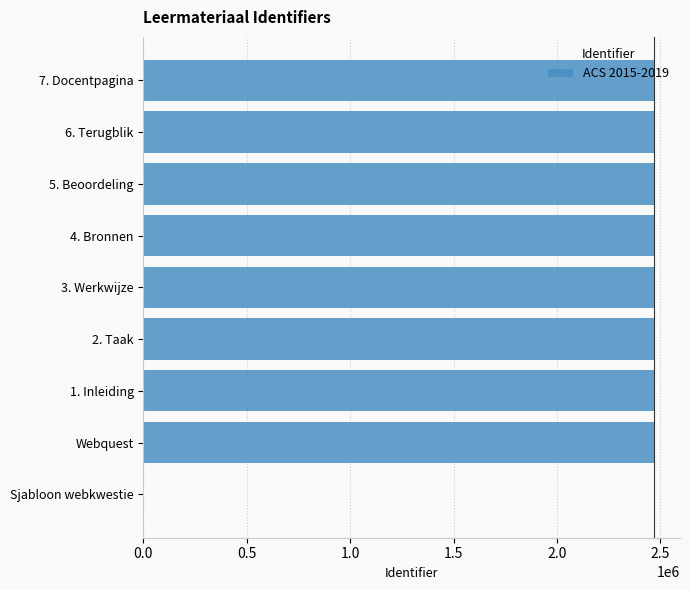

What is the greatest value displayed?

2471276